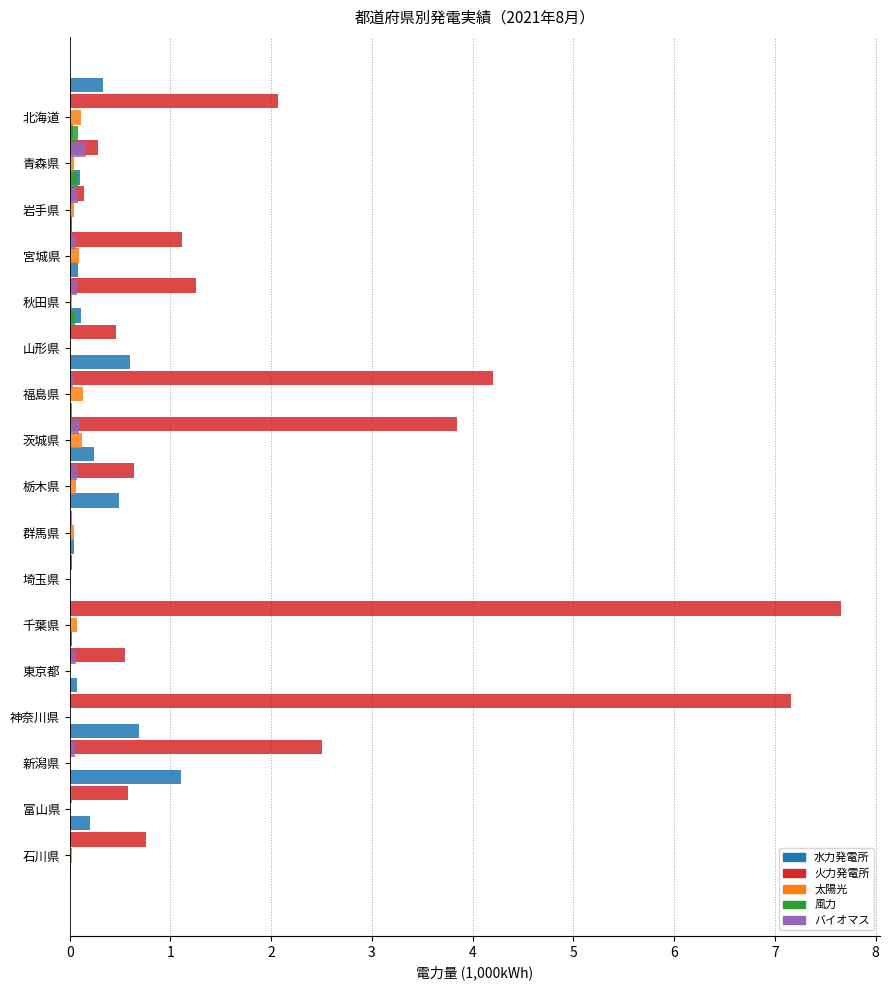

List the labels in order of 風力 value, largest first.

北海道, 青森県, 秋田県, 岩手県, 福島県, 茨城県, 石川県, 千葉県, 山形県, 宮城県, 新潟県, 富山県, 東京都, 神奈川県, 栃木県, 群馬県, 埼玉県